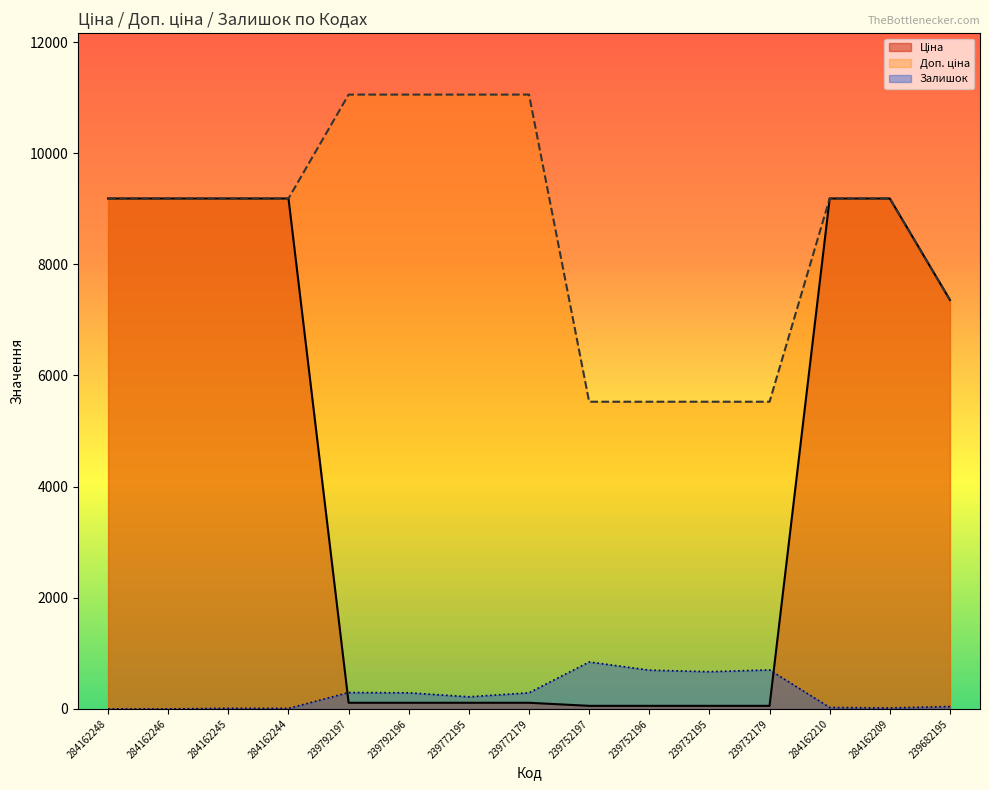

Count the number of data series in this chart.

3